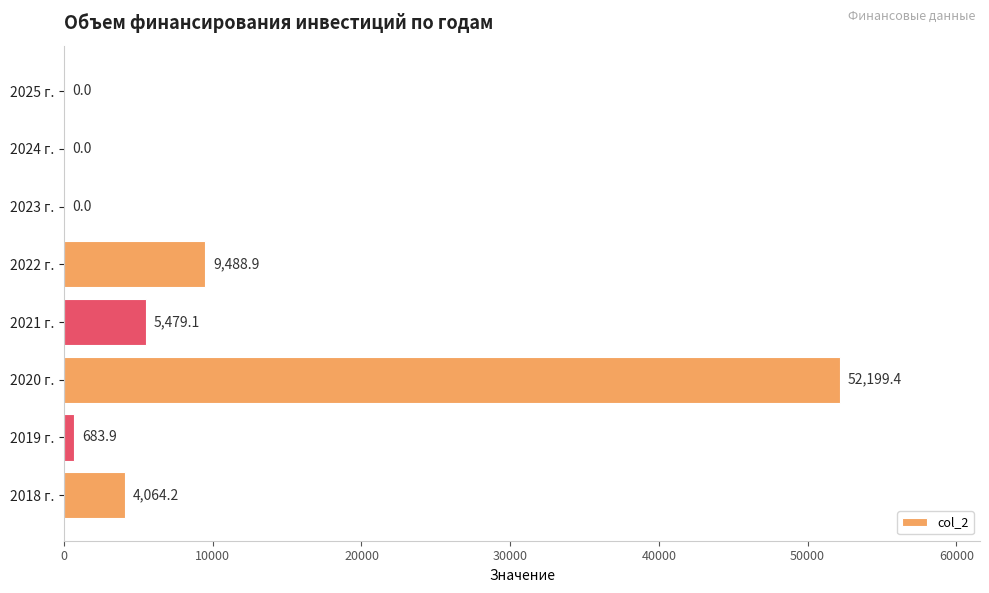

Where is the data nearest to the value 26099?

2022 г.